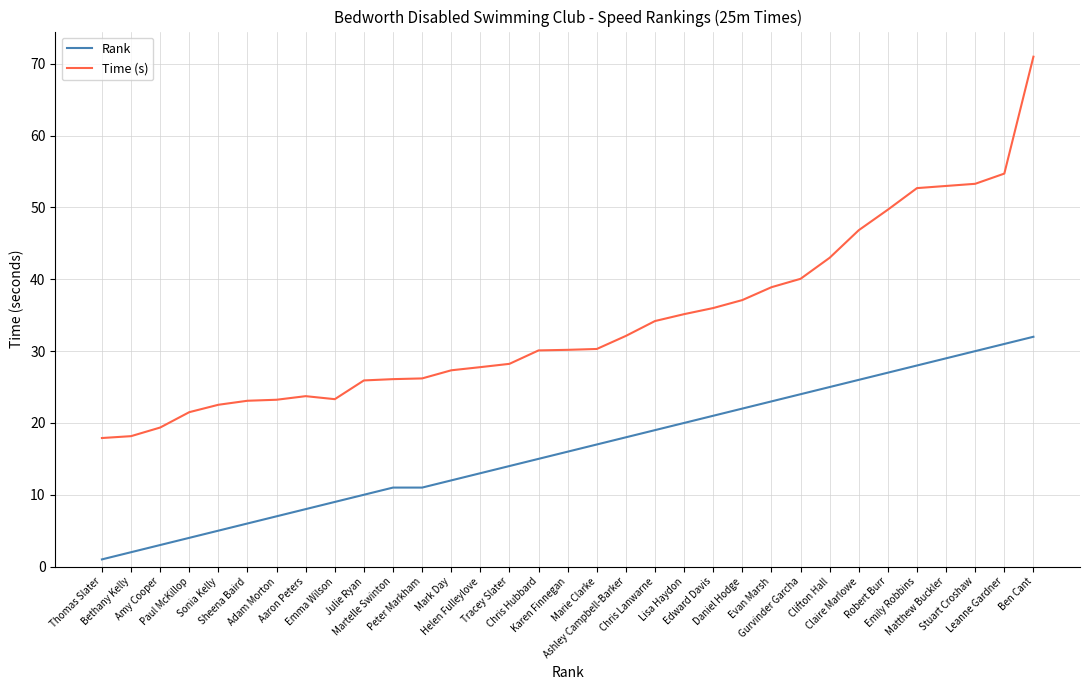

Which series has the widest spread of values?

Time (s)